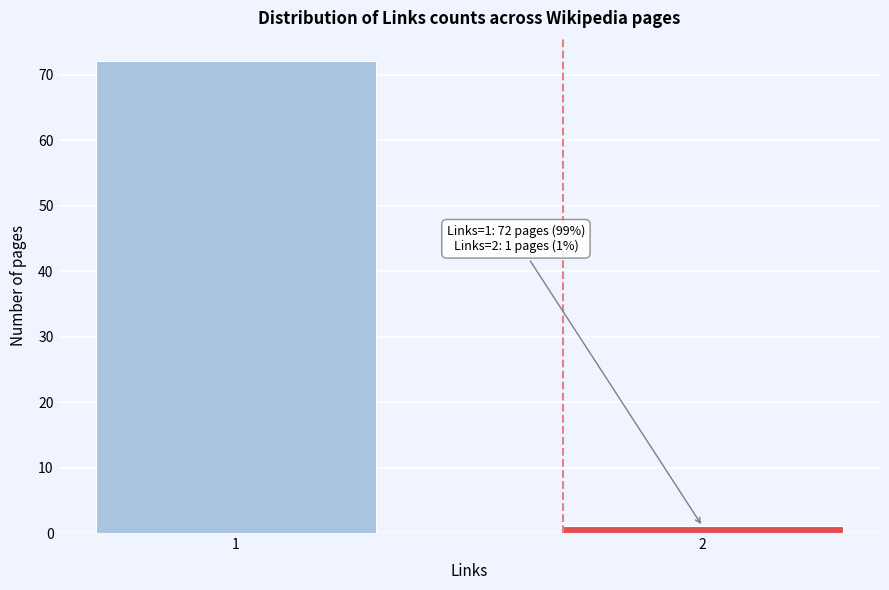

Reading right to left, what are all the values shown in this chart?

2=1	1=72